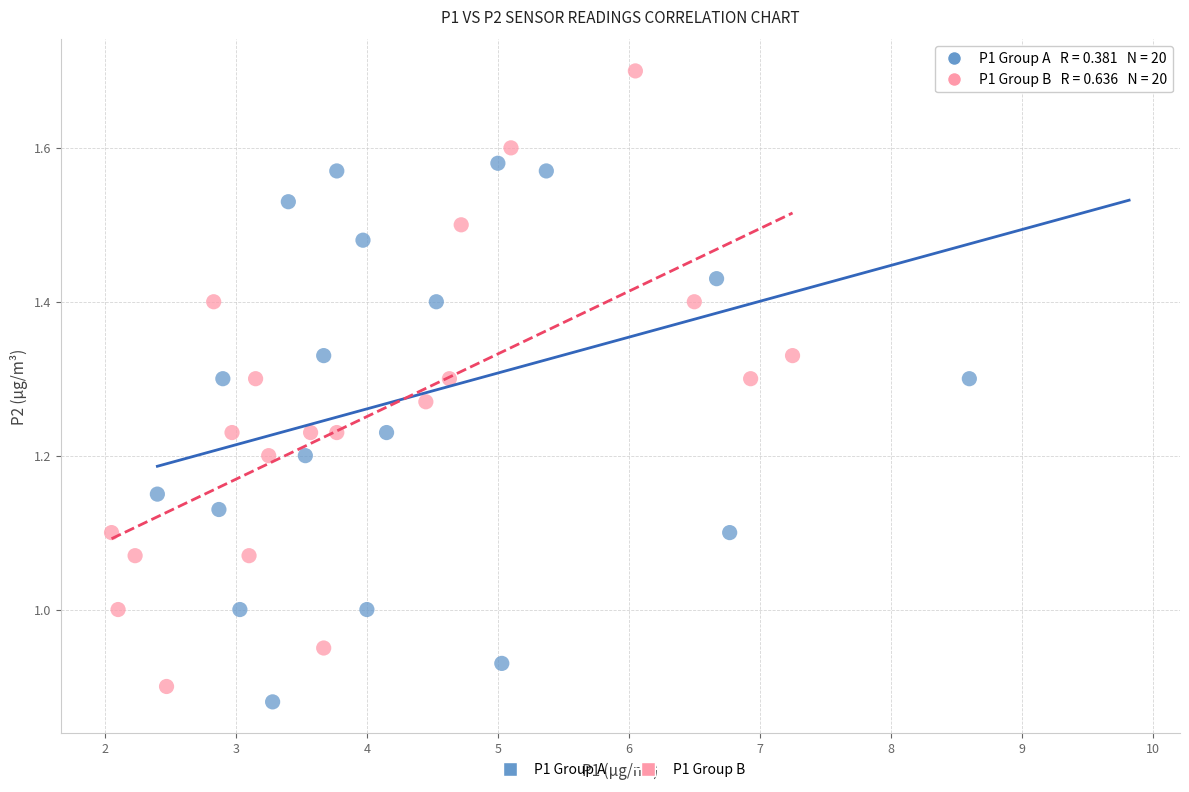

What are all the series names shown in the legend?

P1 Group A, P1 Group B